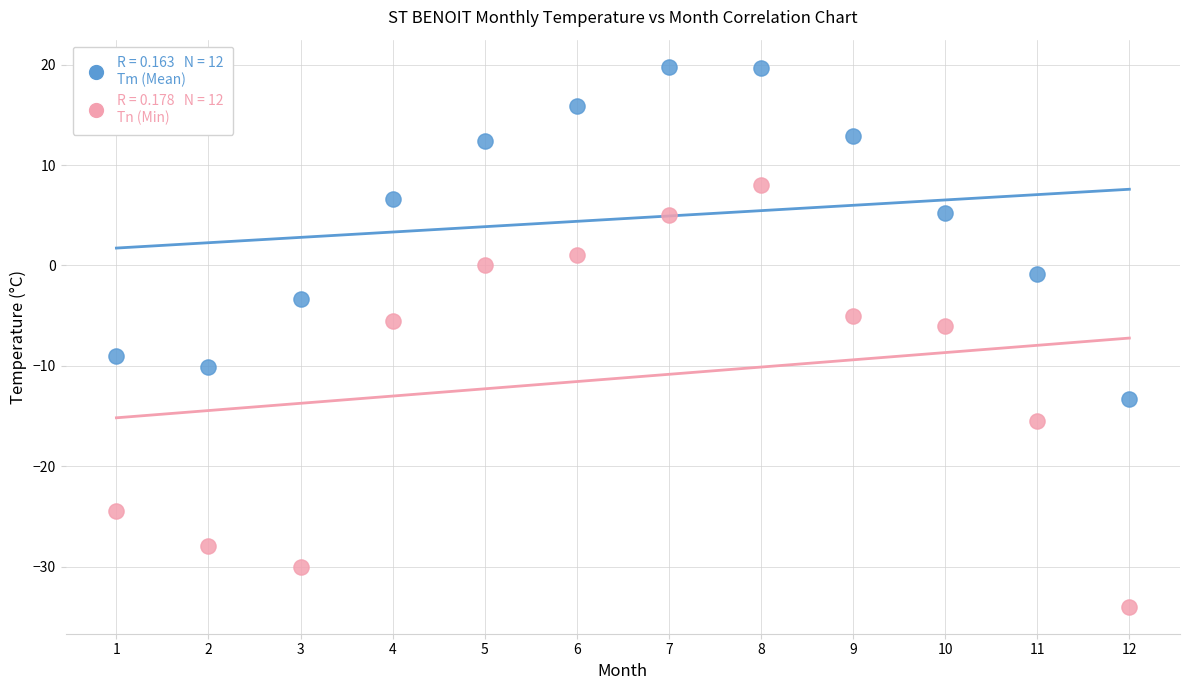

Across all data points, what is the range of Y values (max minus min)?

53.8